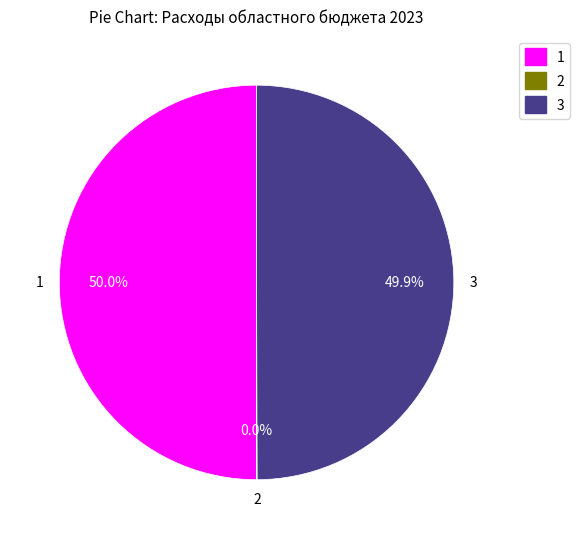

Combined, do 3 and 1 account for over 50%?

Yes